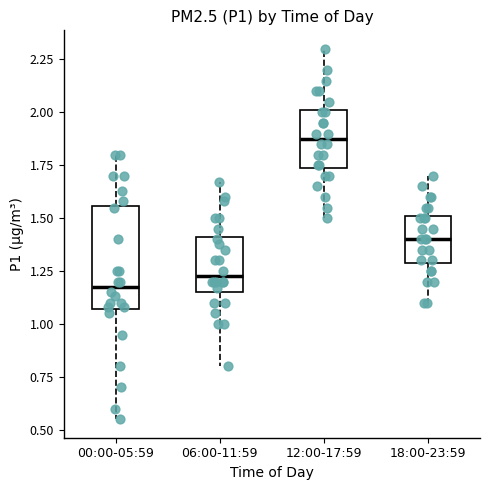

Reading left to right, transcribe this box plot: for each box, give where its median line is, the range the box spans, and where its two whiskers end, as read against the y-axis. The values are not printed on the chart, so give them approximately, as read against the axis.

00:00-05:59: median 1.20, box 1.05 to 1.55, whiskers 0.55 to 1.80
06:00-11:59: median 1.25, box 1.15 to 1.40, whiskers 0.80 to 1.65
12:00-17:59: median 1.90, box 1.75 to 2.00, whiskers 1.50 to 2.30
18:00-23:59: median 1.40, box 1.30 to 1.50, whiskers 1.10 to 1.70